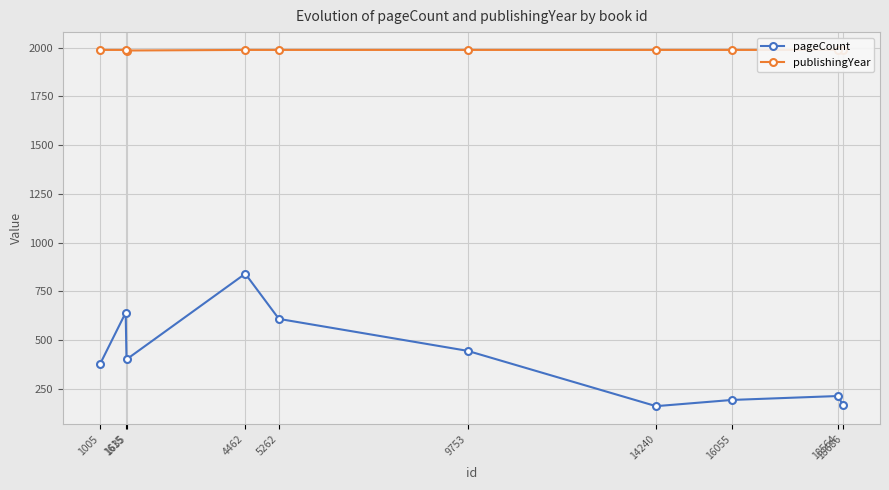

Which series has the widest spread of values?

pageCount